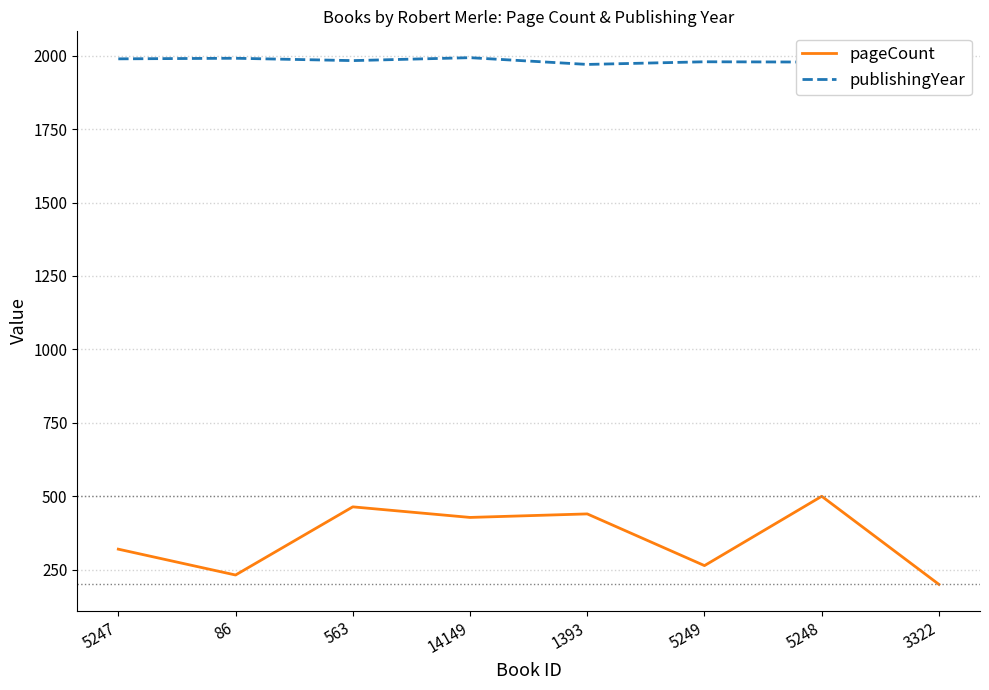

At how many categories does at least one series exceed 1242?

8